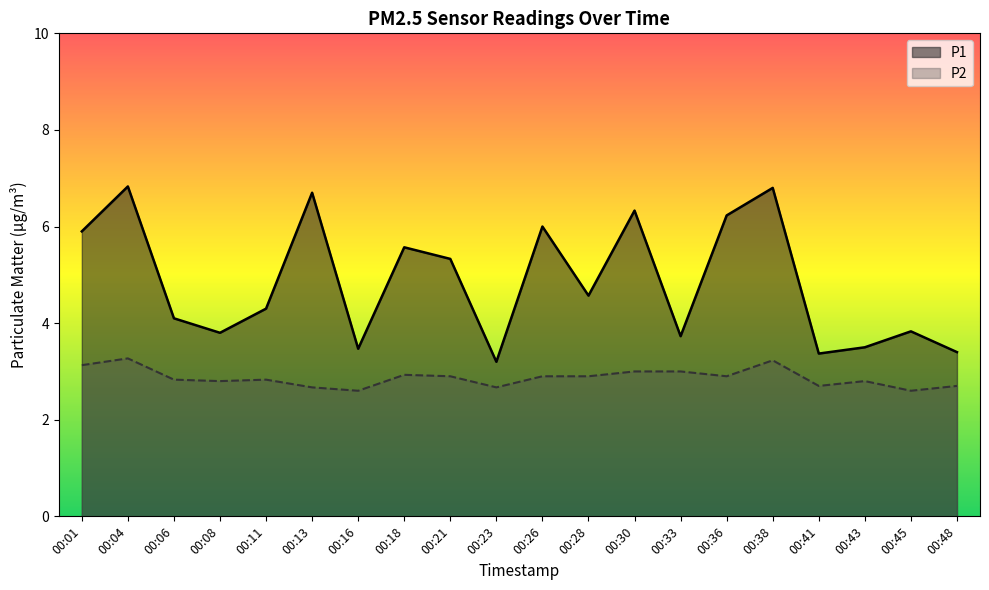

What is the spread (max minus min) of values at 00:36?

3.3